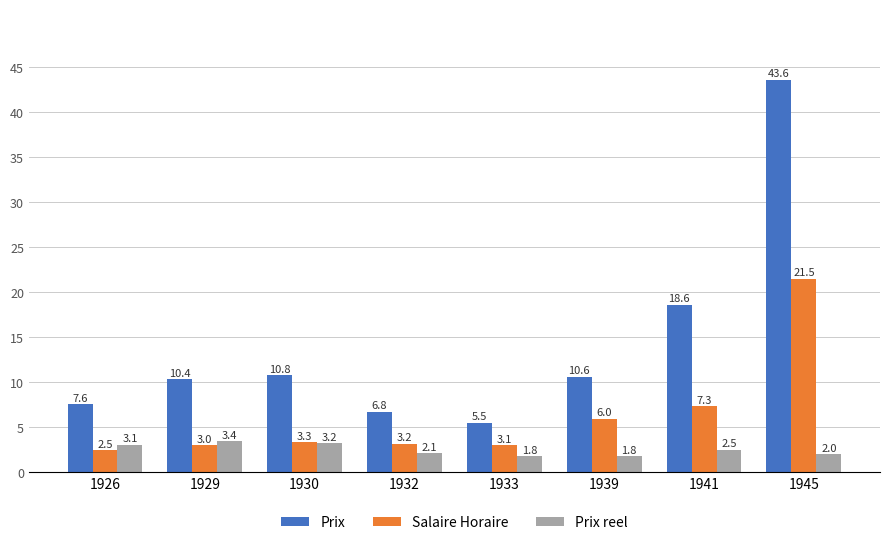

At which category is the sum across all series the highest?

1945